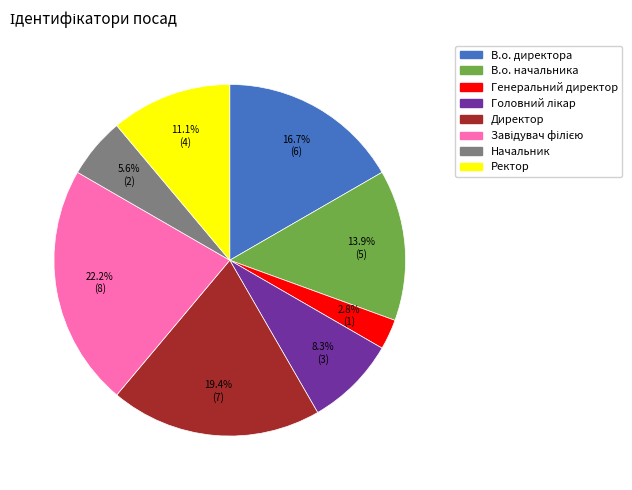

Is Директор the majority of the pie?

No